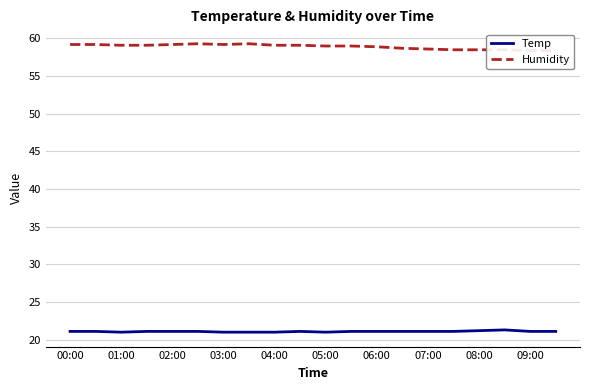

The Temp series shows 8.2 at 02:00. True or false?

False